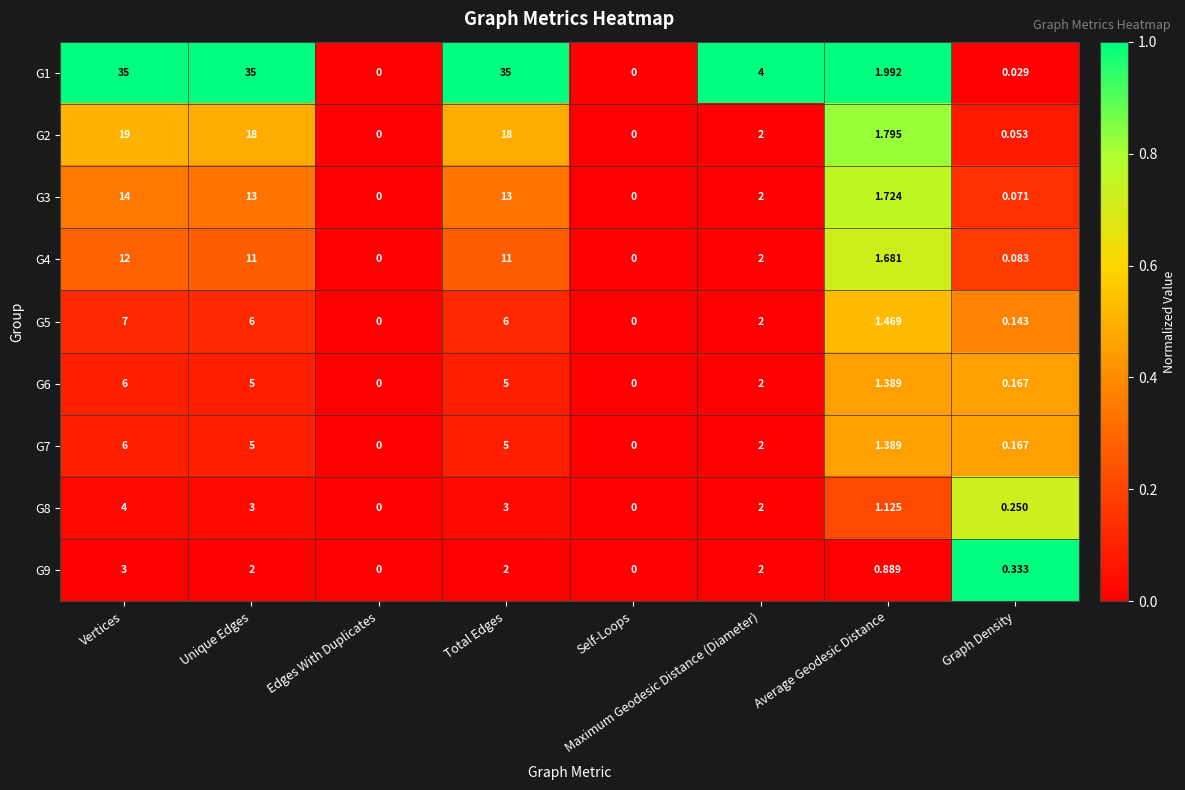

Is the value of G2 at Unique Edges greater than the value of G8 at Average Geodesic Distance?

Yes